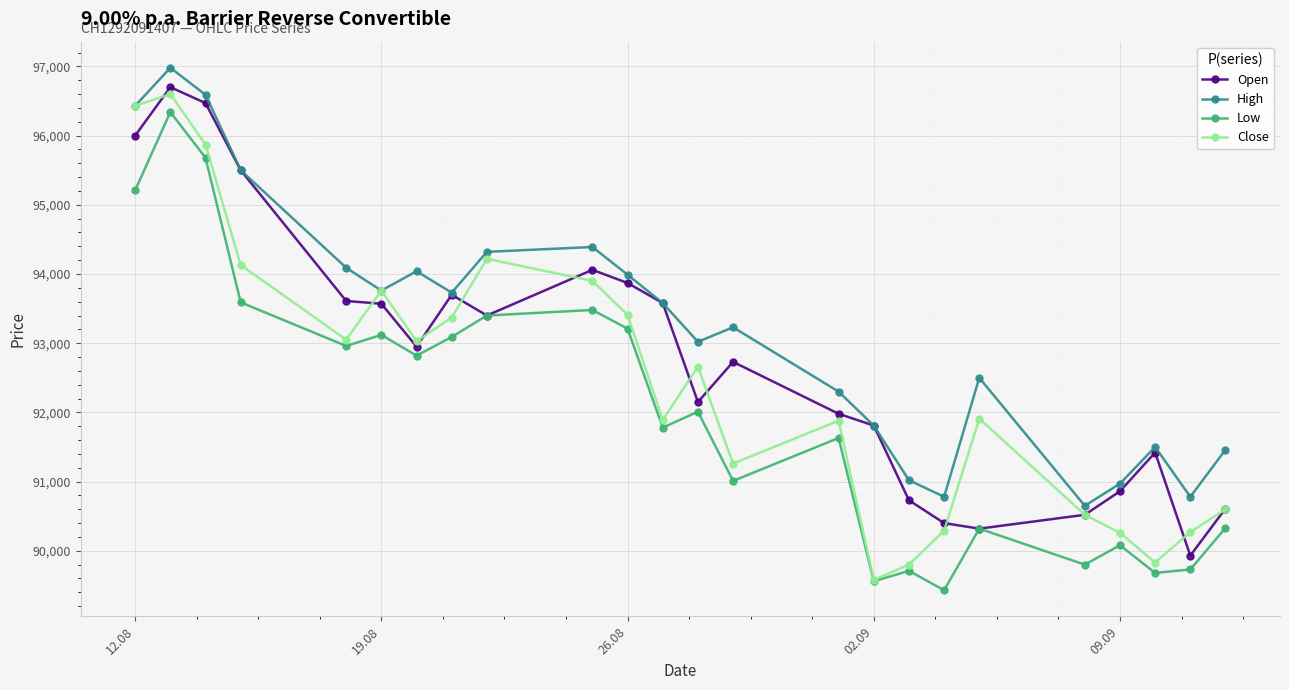

What is the minimum value shown in the chart?

89430